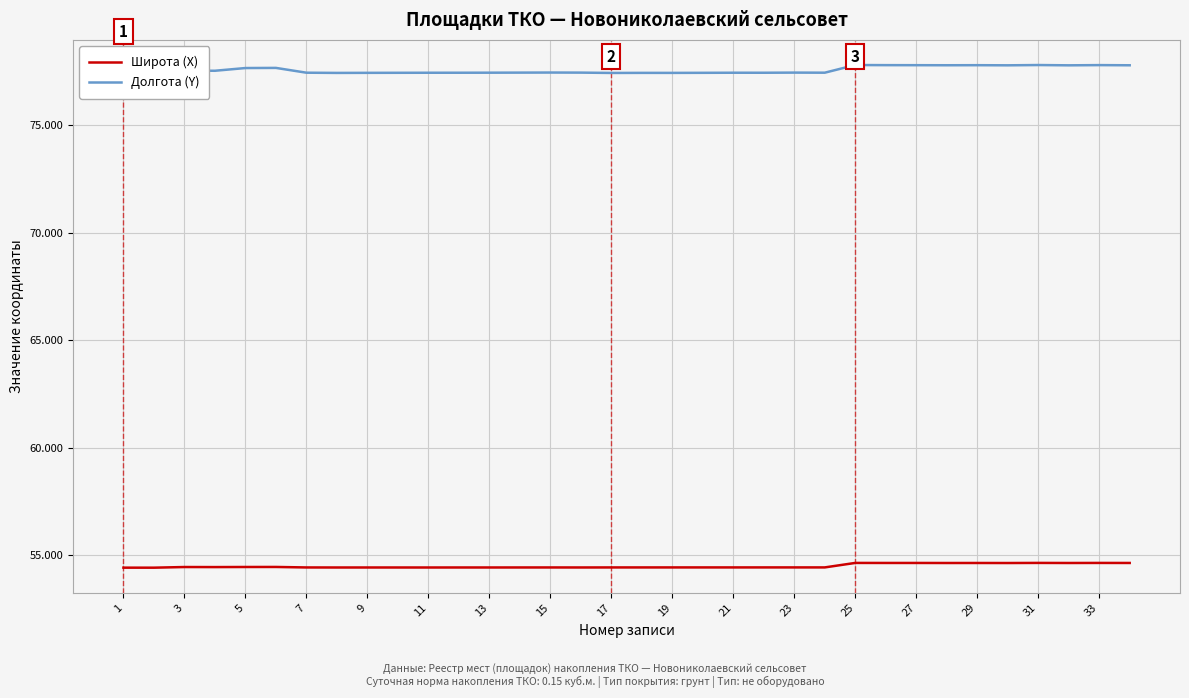

List the series in order of their overall mean, highest first.

Долгота (Y), Широта (X)